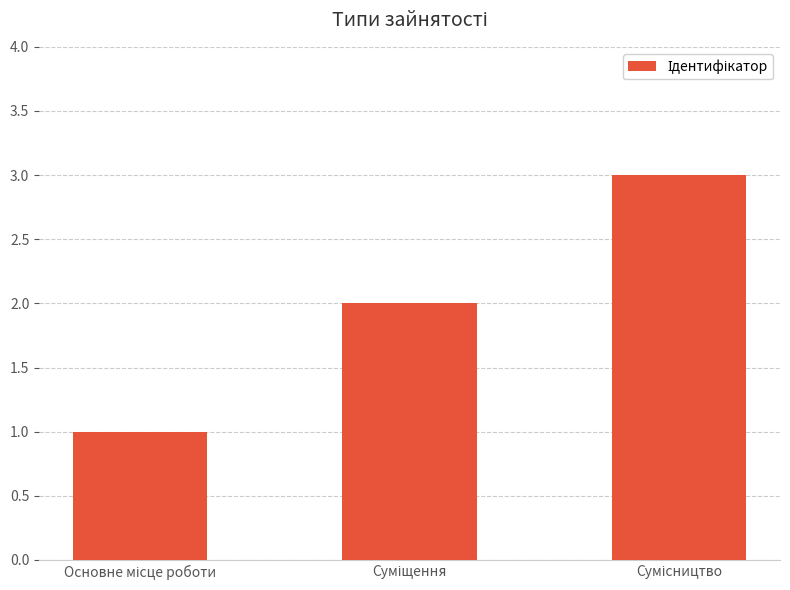

How many categories are shown in the chart?

3